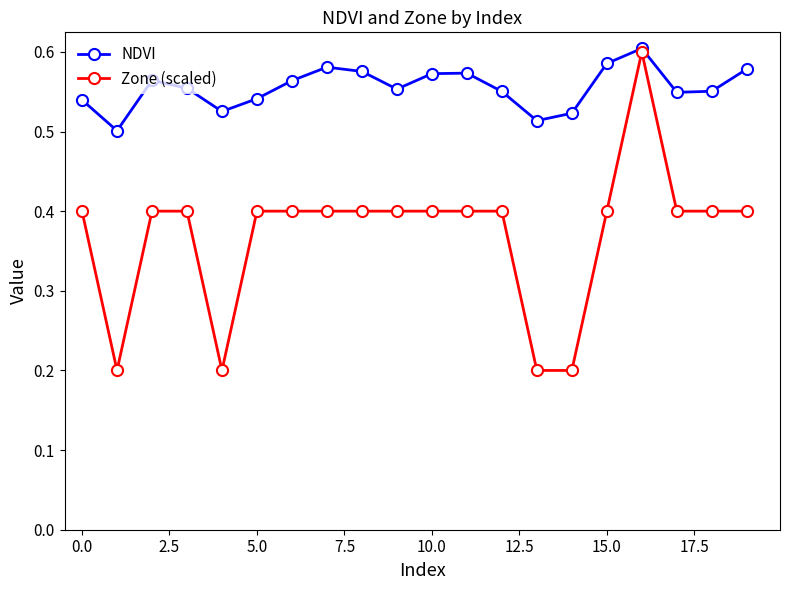

Which series has the largest total across all categories?

NDVI